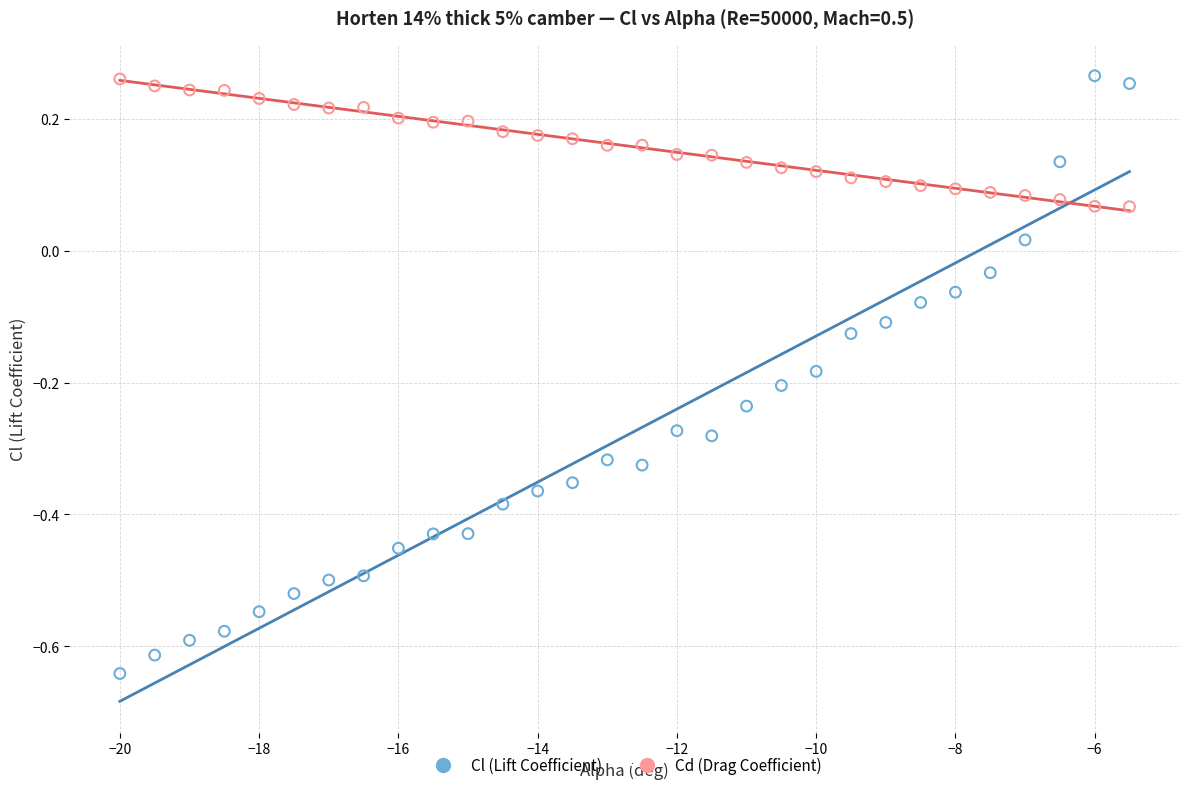

Across all data points, what is the range of X values (max minus min)?

14.5